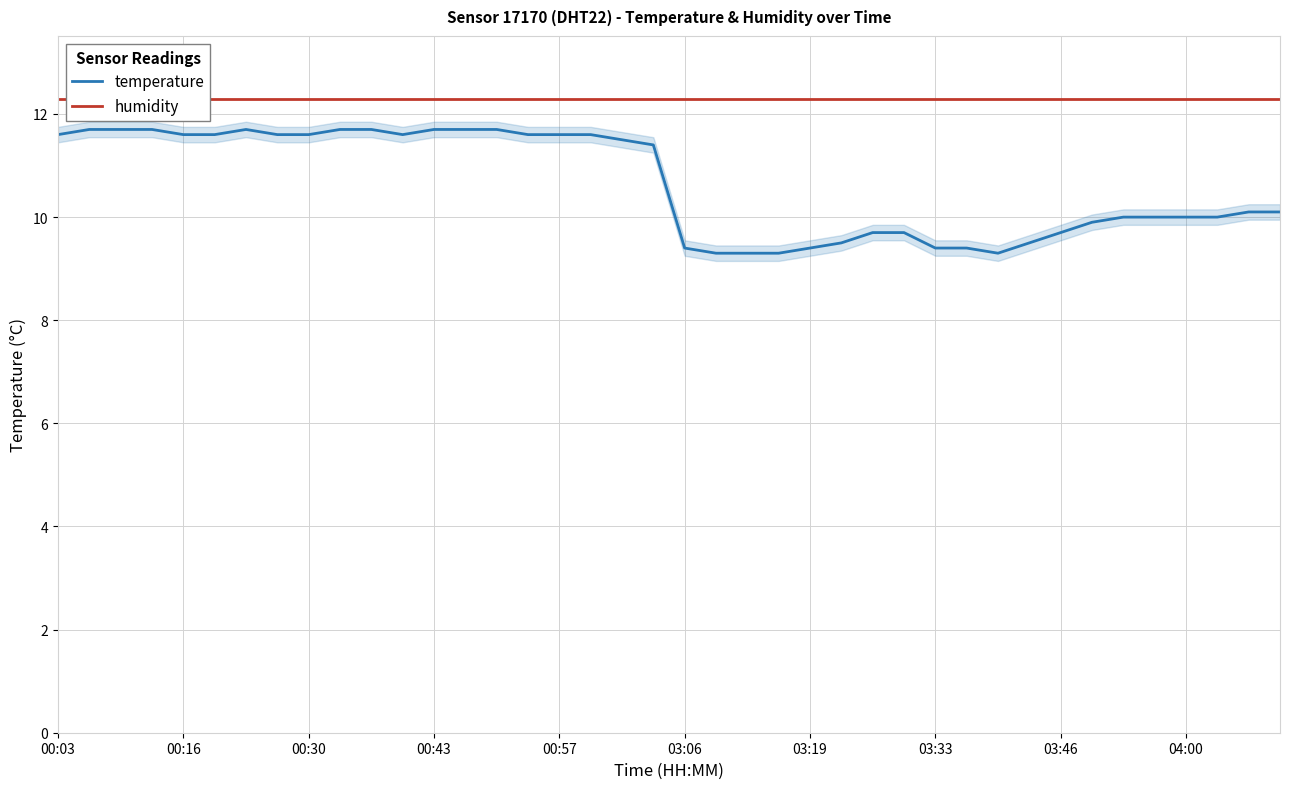

At how many categories does at least one series exceed 11?

40